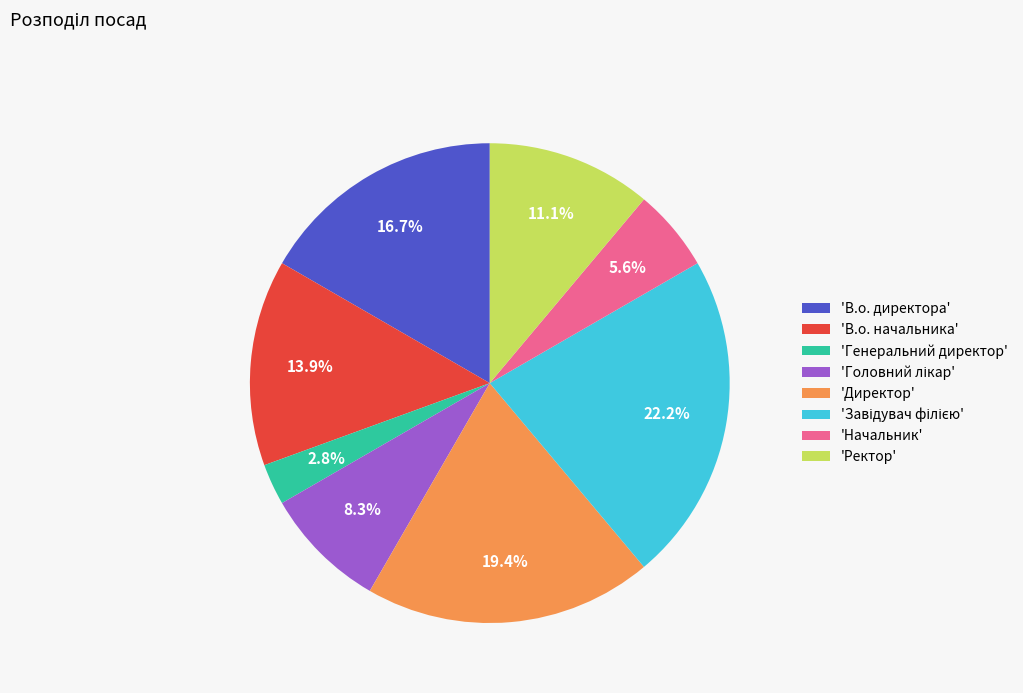

Does 'В.о. начальника' account for over 50% of the chart?

No